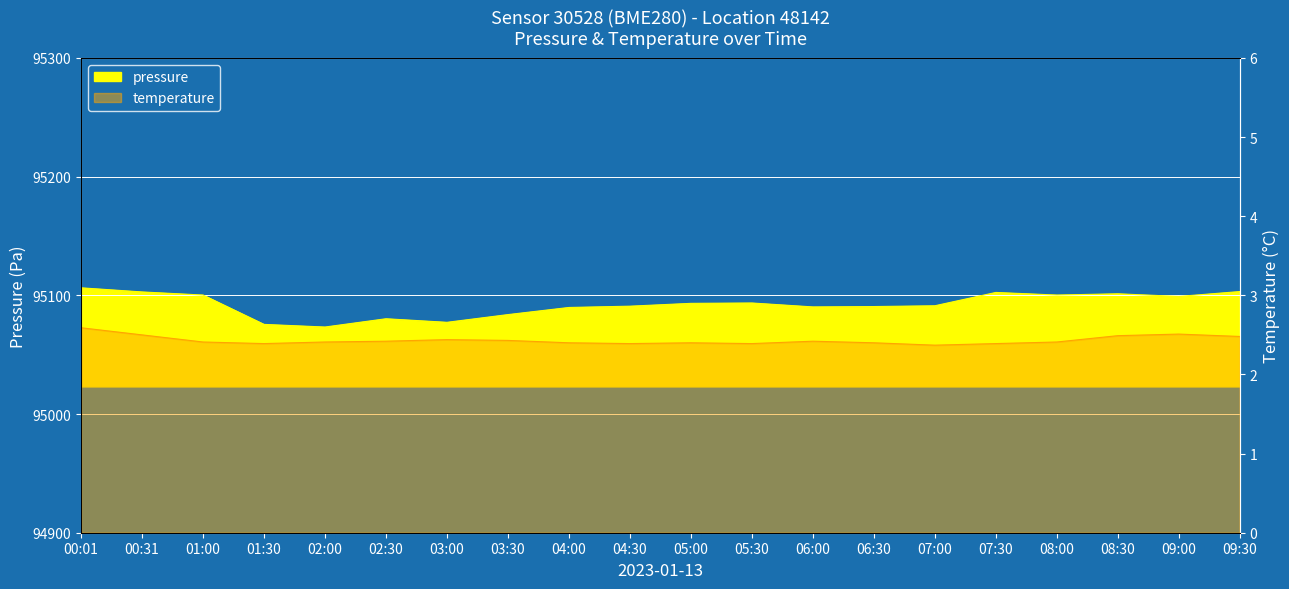

Reading right to left, list all the values displayed in this chart.

pressure: 09:30=95103.2	09:00=95099.1	08:30=95101.3	08:00=95100.2	07:30=95102.4	07:00=95091.2	06:30=95090.5	06:00=95090.2	05:30=95093.5	05:00=95093.2	04:30=95090.8	04:00=95089.8	03:30=95083.8	03:00=95077.2	02:30=95080.2	02:00=95073.3	01:30=95075.5	01:00=95100.2	00:31=95102.8	00:01=95106.3
temperature: 09:30=2.5	09:00=2.5	08:30=2.5	08:00=2.4	07:30=2.4	07:00=2.4	06:30=2.4	06:00=2.4	05:30=2.4	05:00=2.4	04:30=2.4	04:00=2.4	03:30=2.4	03:00=2.4	02:30=2.4	02:00=2.4	01:30=2.4	01:00=2.4	00:31=2.5	00:01=2.6